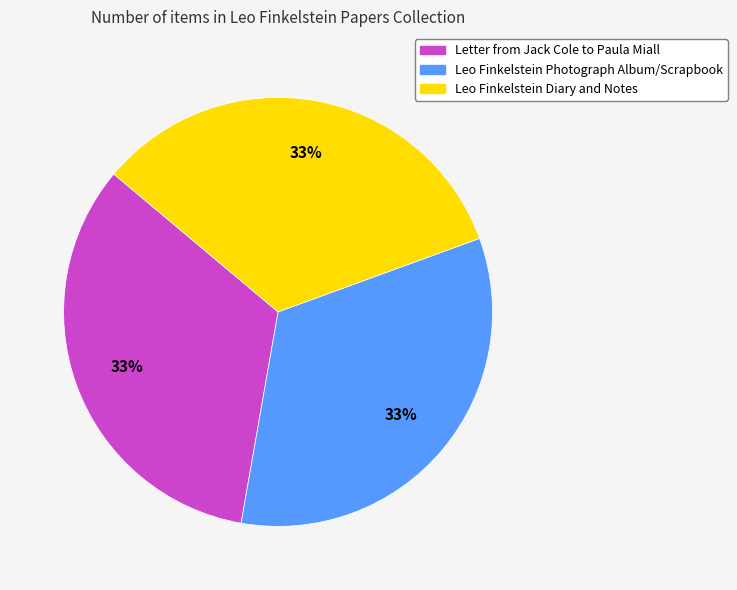

Count the number of slices in the pie.

3